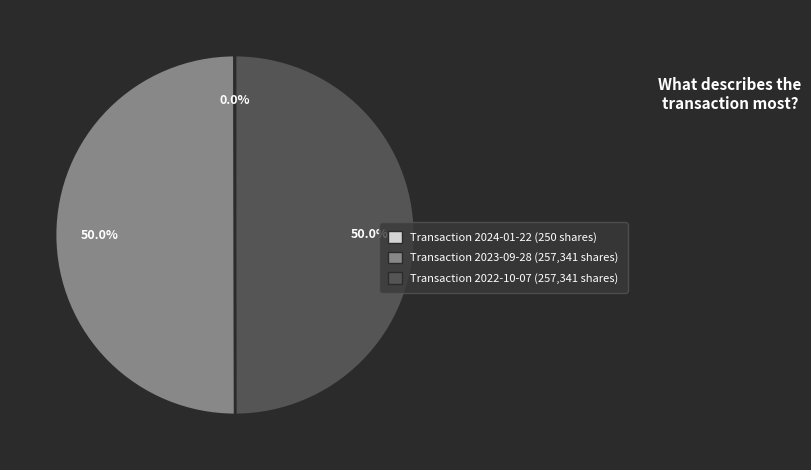

Combined, what portion of the pie is Transaction 2022-10-07 (257,341 shares) and Transaction 2023-09-28 (257,341 shares)?

100.0%